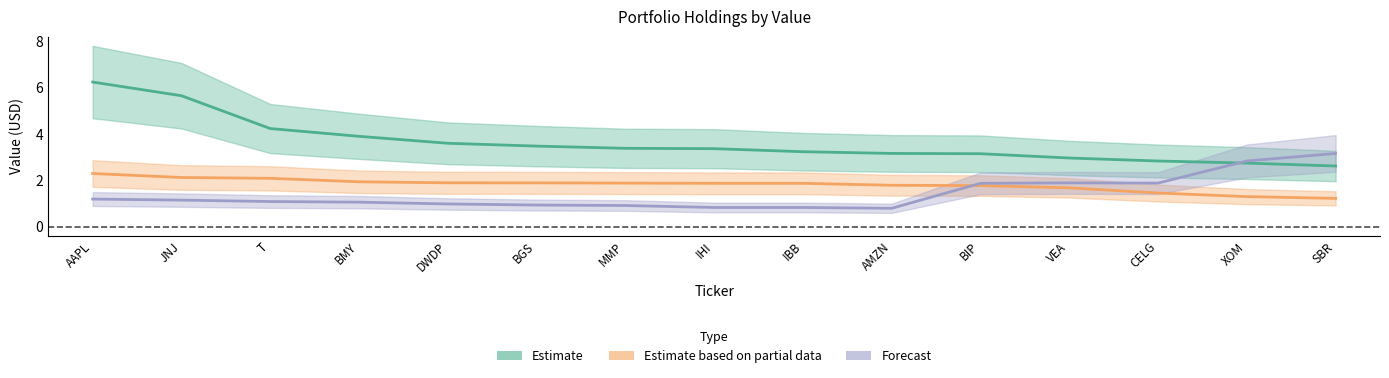

What position from the right is SBR?

1